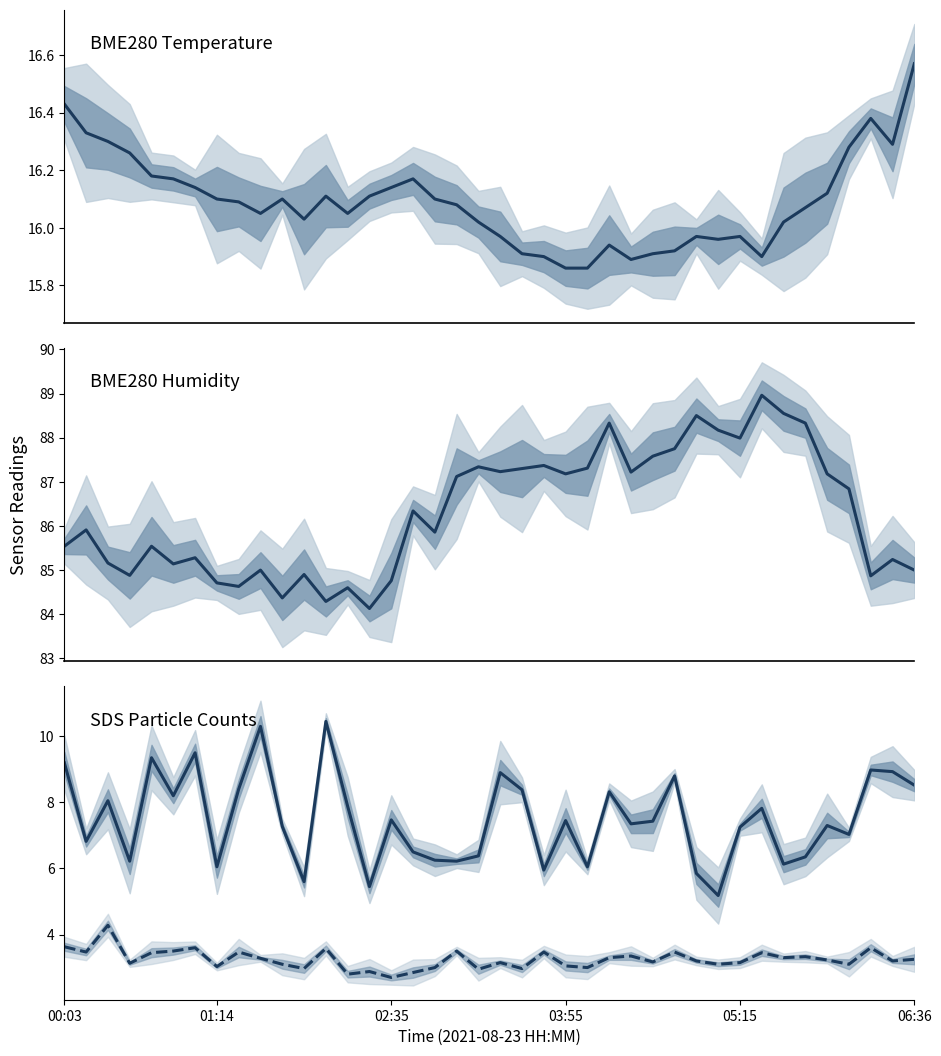

How many interior local peaks does the BME280 Humidity (%) series have?

13